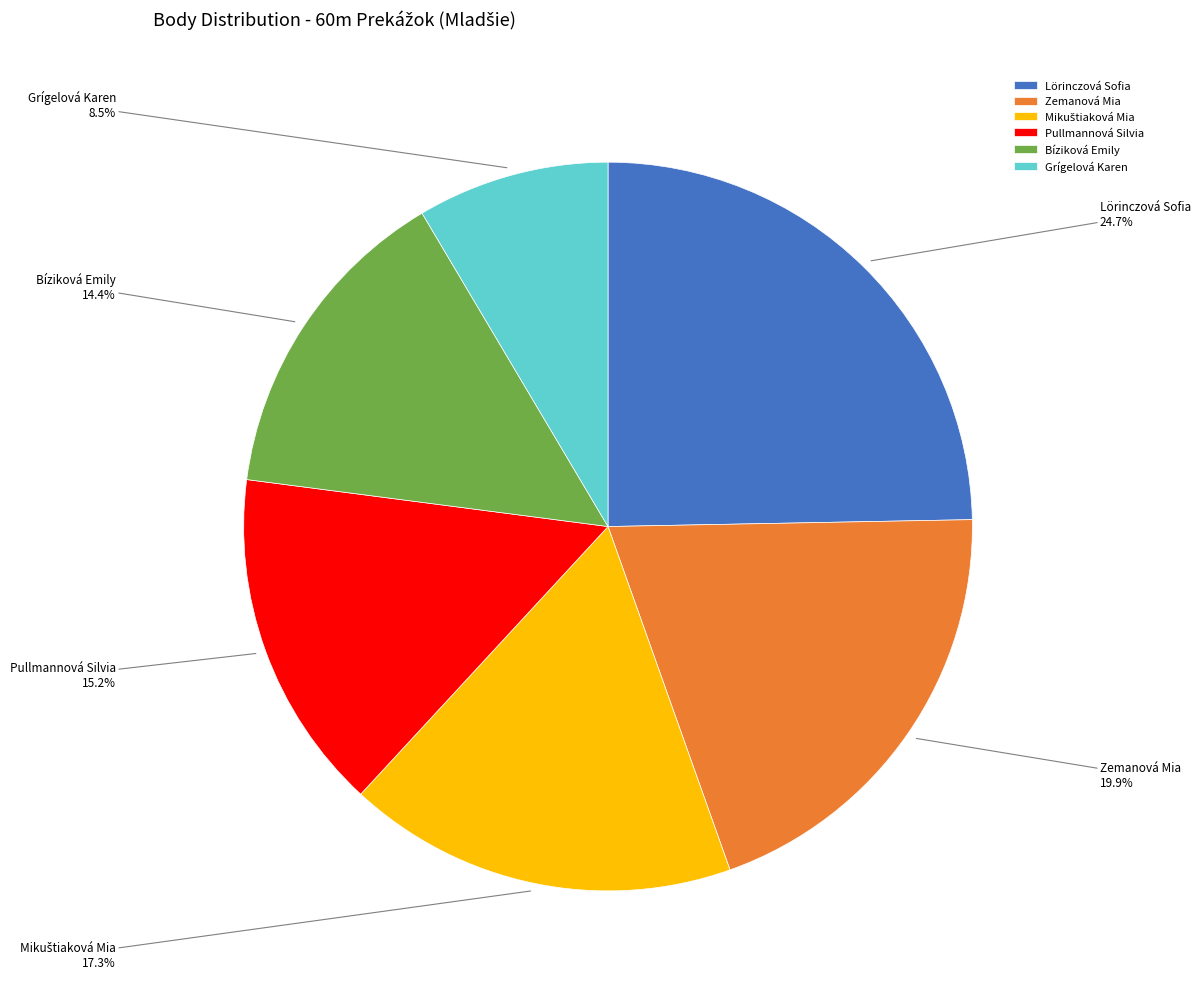

Does Lörinczová Sofia account for over 50% of the chart?

No